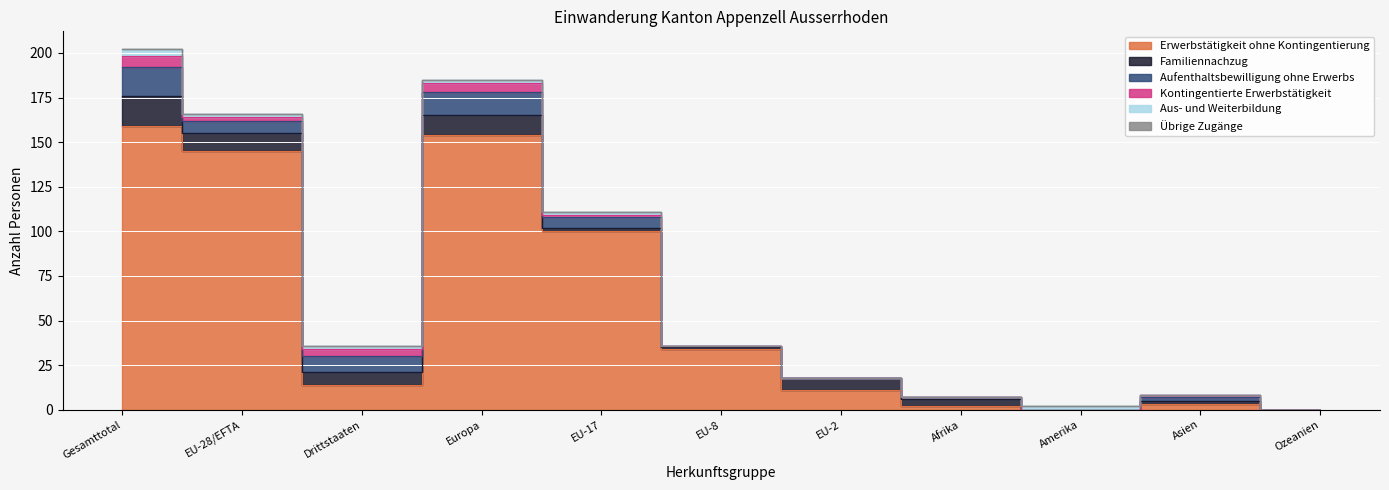

Reading left to right, what are all the values shown in this chart?

Erwerbstätigkeit ohne Kontingentierung: Gesamttotal=159	EU-28/EFTA=145	Drittstaaten=14	Europa=154	EU-17=100	EU-8=34	EU-2=11	Afrika=2	Amerika=0	Asien=3	Ozeanien=0
Familiennachzug: Gesamttotal=17	EU-28/EFTA=10	Drittstaaten=7	Europa=11	EU-17=2	EU-8=1	EU-2=7	Afrika=4	Amerika=0	Asien=2	Ozeanien=0
Aufenthaltsbewilligung ohne Erwerbs: Gesamttotal=16	EU-28/EFTA=7	Drittstaaten=9	Europa=13	EU-17=6	EU-8=1	EU-2=0	Afrika=1	Amerika=0	Asien=2	Ozeanien=0
Kontingentierte Erwerbstätigkeit: Gesamttotal=6	EU-28/EFTA=2	Drittstaaten=4	Europa=5	EU-17=1	EU-8=0	EU-2=0	Afrika=0	Amerika=0	Asien=1	Ozeanien=0
Aus- und Weiterbildung: Gesamttotal=4	EU-28/EFTA=2	Drittstaaten=2	Europa=2	EU-17=2	EU-8=0	EU-2=0	Afrika=0	Amerika=2	Asien=0	Ozeanien=0
Übrige Zugänge: Gesamttotal=0	EU-28/EFTA=0	Drittstaaten=0	Europa=0	EU-17=0	EU-8=0	EU-2=0	Afrika=0	Amerika=0	Asien=0	Ozeanien=0